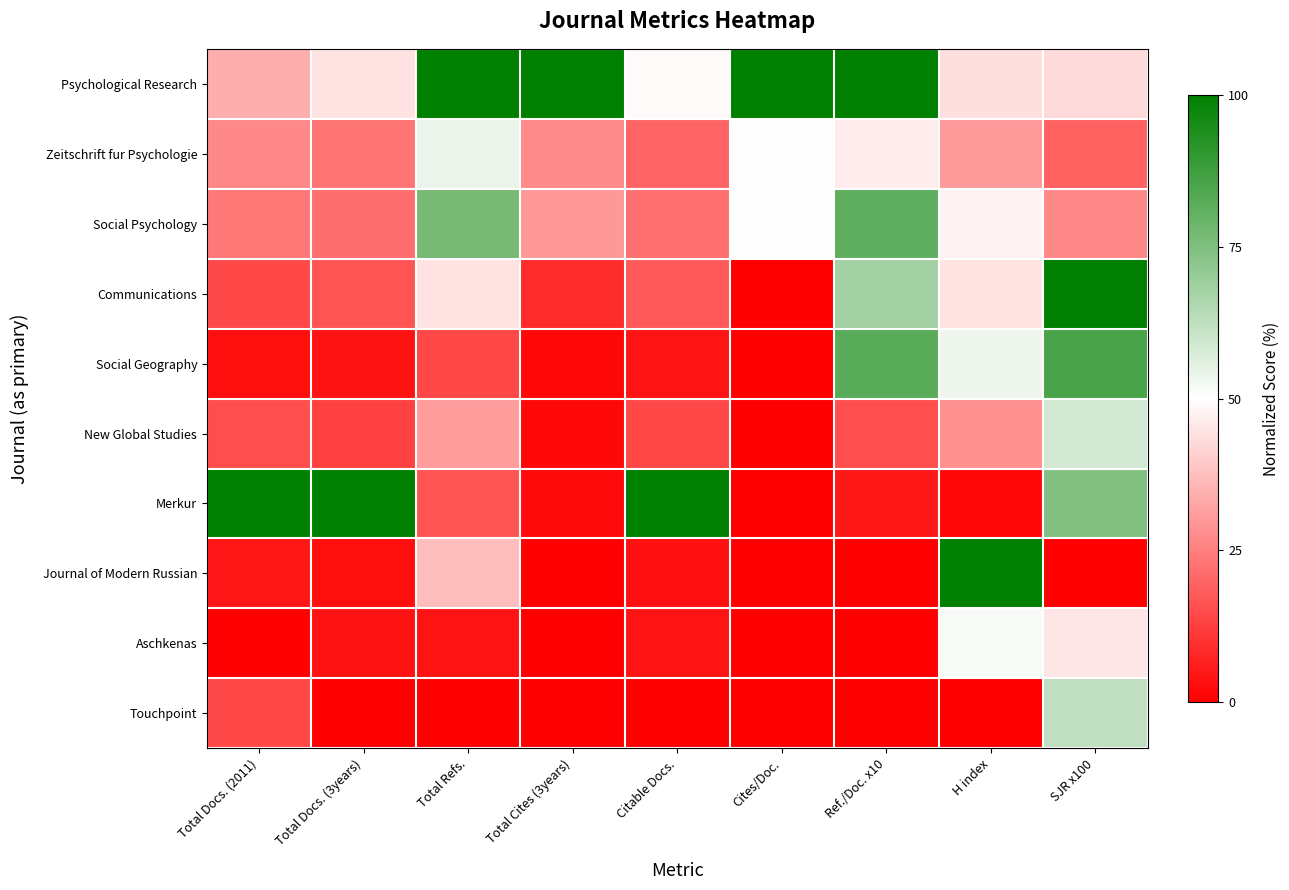

Reading right to left, what are all the values shown in this chart?

Psychological Research: SJR x100=42.7	H index=43.7	Ref./Doc. x10=100.0	Cites/Doc.=100.0	Citable Docs.=49.1	Total Cites (3years)=100.0	Total Refs.=100.0	Total Docs. (3years)=44.5	Total Docs. (2011)=34.1
Zeitschrift fur Psychologie: SJR x100=19.5	H index=30.1	Ref./Doc. x10=46.4	Cites/Doc.=50.0	Citable Docs.=19.8	Total Cites (3years)=27.3	Total Refs.=54.2	Total Docs. (3years)=22.8	Total Docs. (2011)=26.7
Social Psychology: SJR x100=26.8	H index=47.6	Ref./Doc. x10=81.0	Cites/Doc.=50.0	Citable Docs.=22.2	Total Cites (3years)=29.8	Total Refs.=76.7	Total Docs. (3years)=21.6	Total Docs. (2011)=23.7
Communications: SJR x100=100.0	H index=44.7	Ref./Doc. x10=67.9	Cites/Doc.=0.0	Citable Docs.=17.9	Total Cites (3years)=8.9	Total Refs.=44.8	Total Docs. (3years)=16.7	Total Docs. (2011)=14.1
Social Geography: SJR x100=85.4	H index=53.4	Ref./Doc. x10=82.1	Cites/Doc.=0.0	Citable Docs.=4.2	Total Cites (3years)=1.9	Total Refs.=14.8	Total Docs. (3years)=3.8	Total Docs. (2011)=3.0
New Global Studies: SJR x100=58.5	H index=28.2	Ref./Doc. x10=15.5	Cites/Doc.=0.0	Citable Docs.=14.2	Total Cites (3years)=1.9	Total Refs.=30.8	Total Docs. (3years)=12.9	Total Docs. (2011)=15.6
Merkur: SJR x100=74.4	H index=1.9	Ref./Doc. x10=4.8	Cites/Doc.=0.0	Citable Docs.=100.0	Total Cites (3years)=2.1	Total Refs.=16.6	Total Docs. (3years)=100.0	Total Docs. (2011)=100.0
Journal of Modern Russian: SJR x100=0.0	H index=100.0	Ref./Doc. x10=0.0	Cites/Doc.=0.0	Citable Docs.=3.2	Total Cites (3years)=0.0	Total Refs.=37.4	Total Docs. (3years)=2.8	Total Docs. (2011)=4.4
Aschkenas: SJR x100=45.1	H index=51.5	Ref./Doc. x10=0.0	Cites/Doc.=0.0	Citable Docs.=4.0	Total Cites (3years)=0.0	Total Refs.=4.3	Total Docs. (3years)=3.8	Total Docs. (2011)=0.0
Touchpoint: SJR x100=62.2	H index=0.0	Ref./Doc. x10=0.0	Cites/Doc.=0.0	Citable Docs.=0.0	Total Cites (3years)=0.0	Total Refs.=0.0	Total Docs. (3years)=0.0	Total Docs. (2011)=14.8